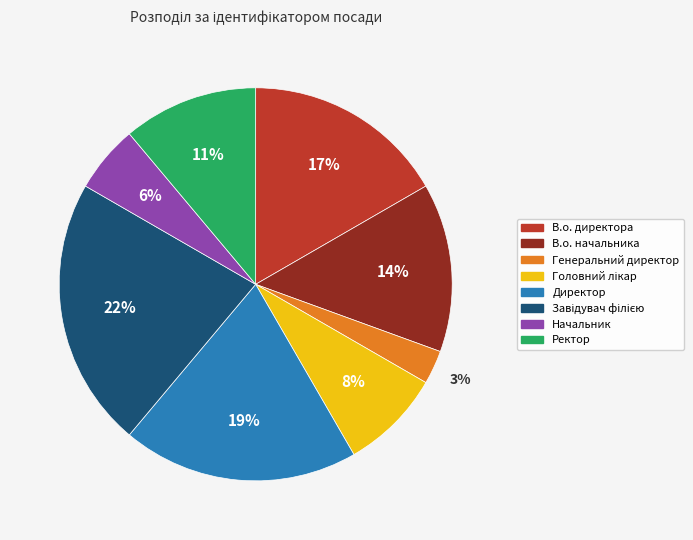

What is the smallest slice in the pie chart?

Генеральний директор